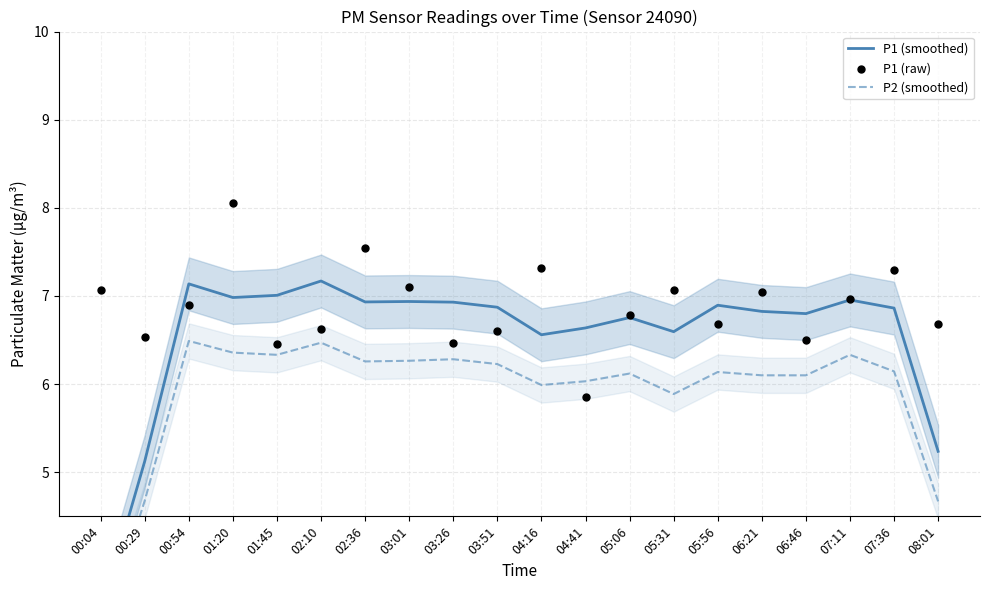

Is the value of P1 (smoothed) at 04:16 greater than the value of P2 (smoothed) at 01:20?

Yes